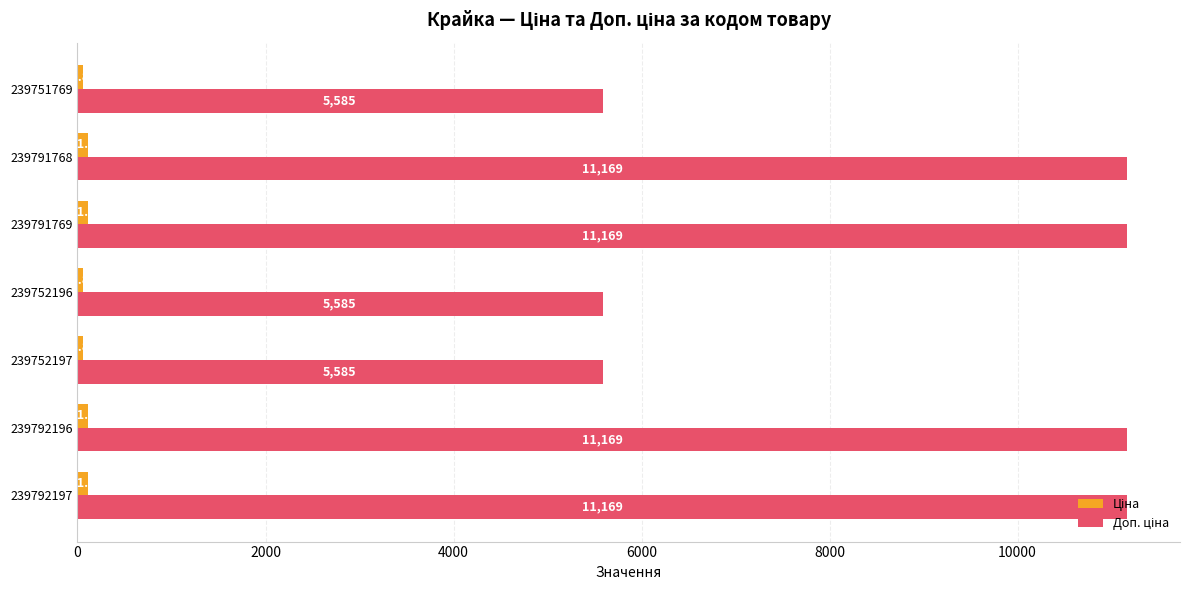

At how many categories does at least one series exceed 412?

7